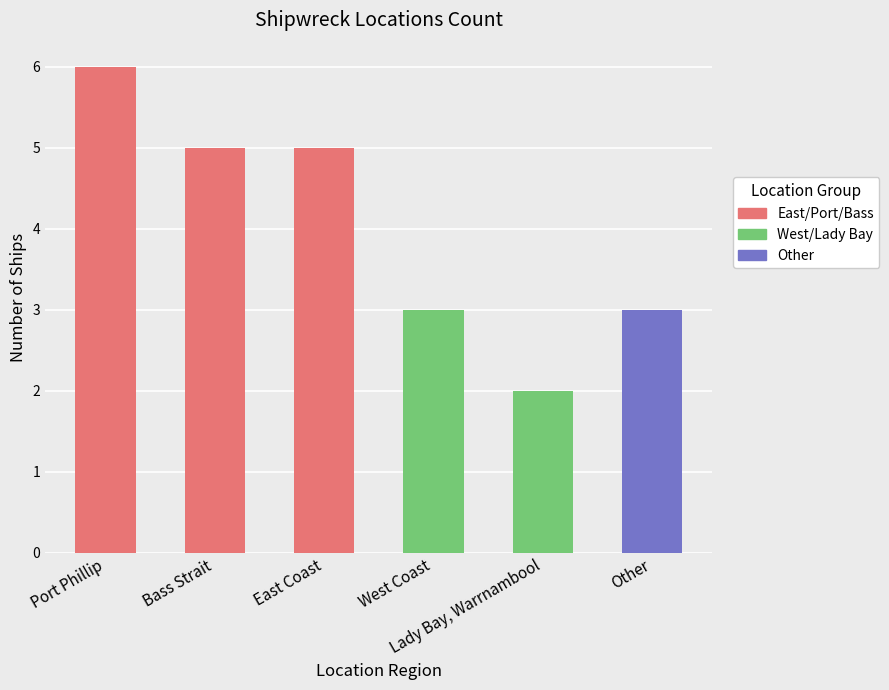

Rank the categories by value from highest to lowest.

Port Phillip, Bass Strait, East Coast, West Coast, Other, Lady Bay, Warrnambool